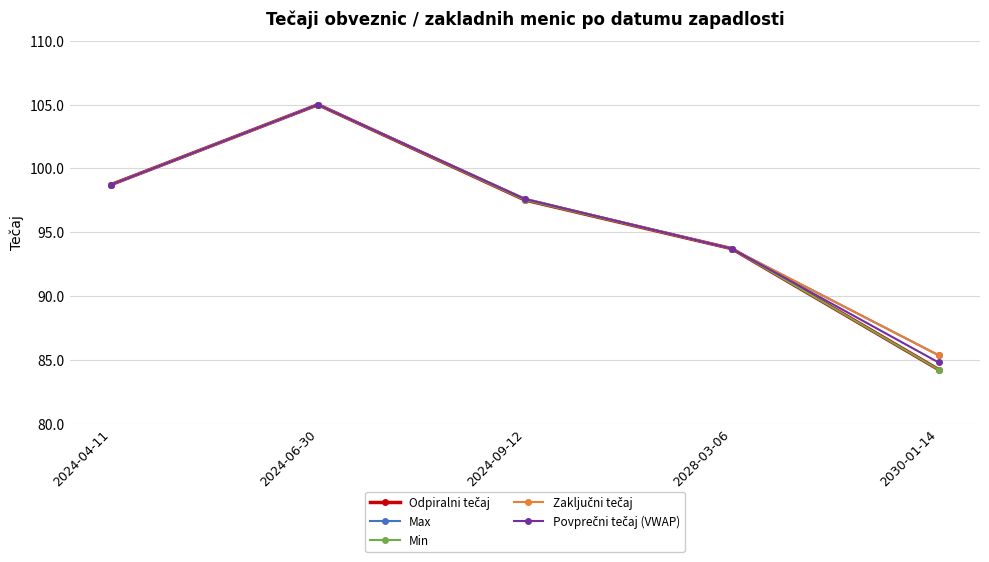

The value of Odpiralni tečaj at 2028-03-06 is 93.7. True or false?

True